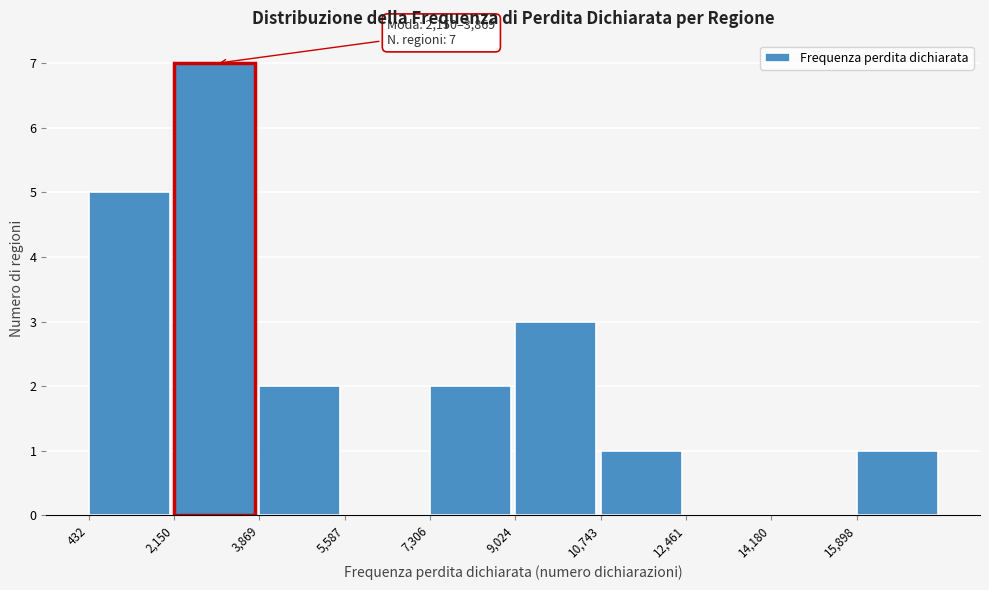

Which range on the x-axis has the tallest bar?

2200 to 3800